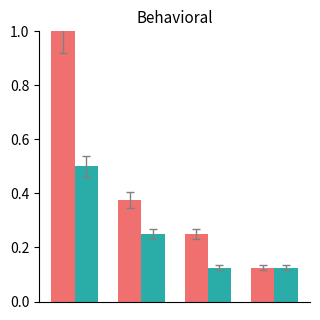

What is the maximum value shown in the chart?

1.0